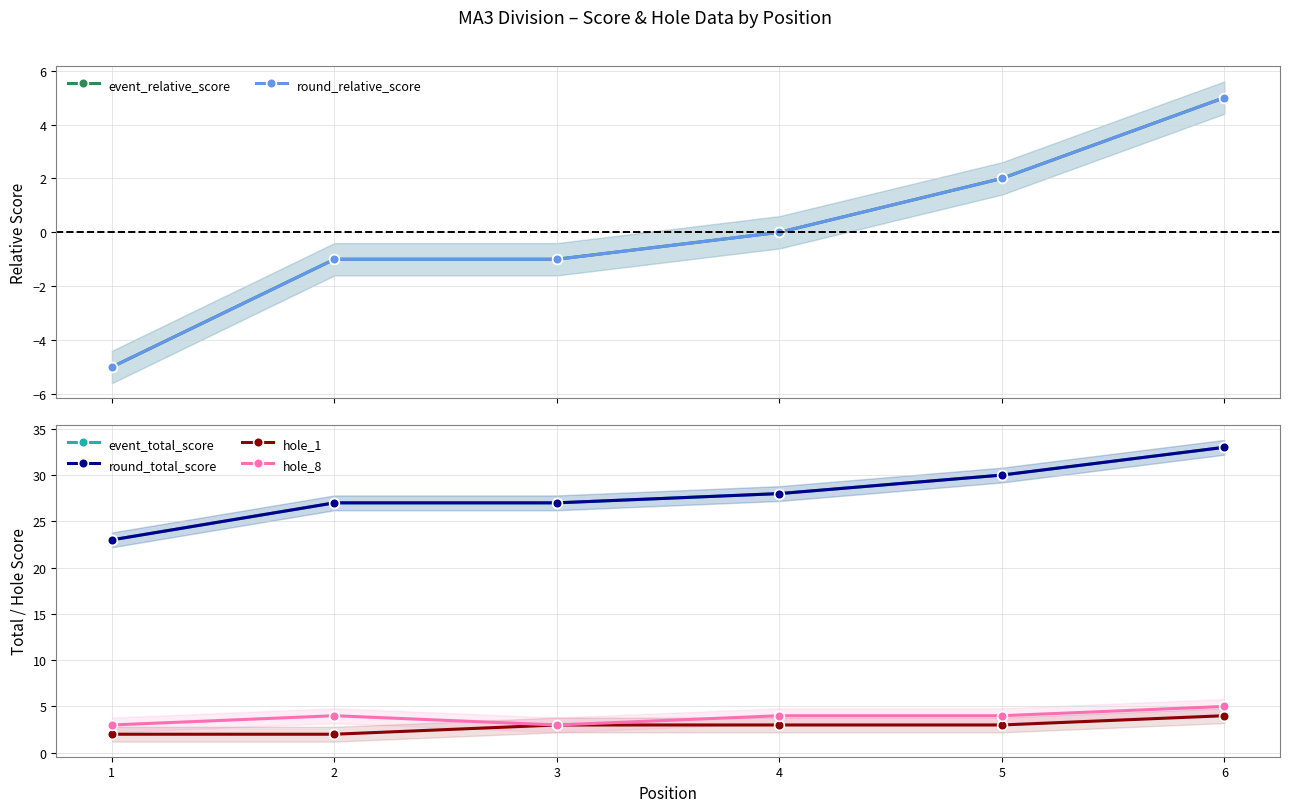

What is the smallest value displayed?

-5